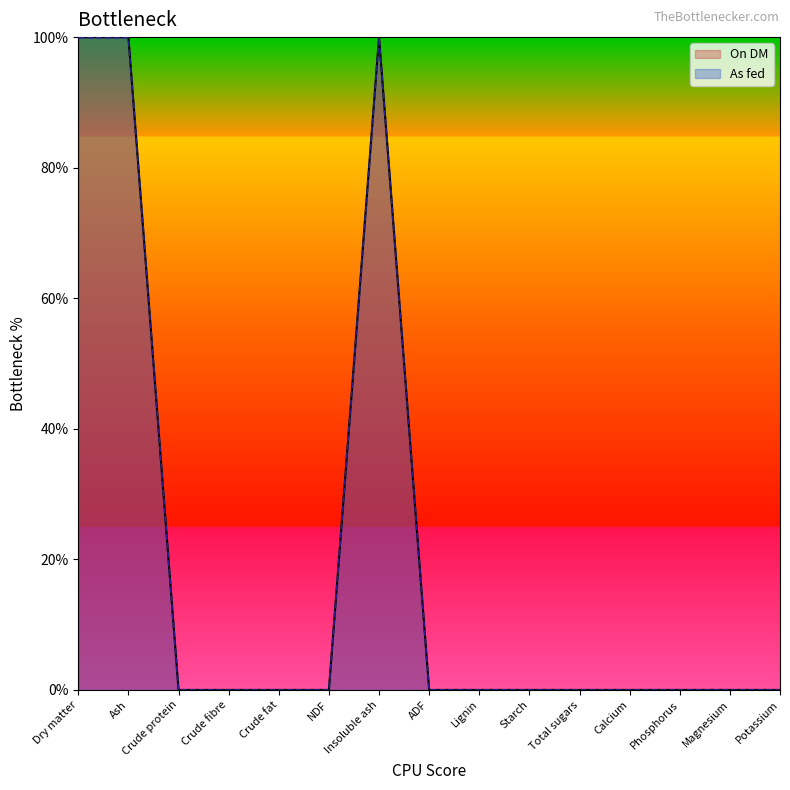

True or false: On DM and As fed cross at least once.

False